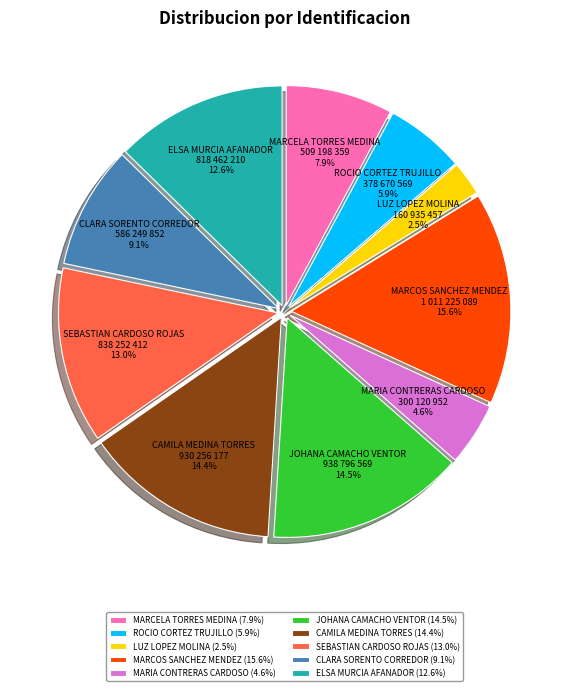

Which has a higher value, MARIA CONTRERAS CARDOSO or ELSA MURCIA AFANADOR?

ELSA MURCIA AFANADOR